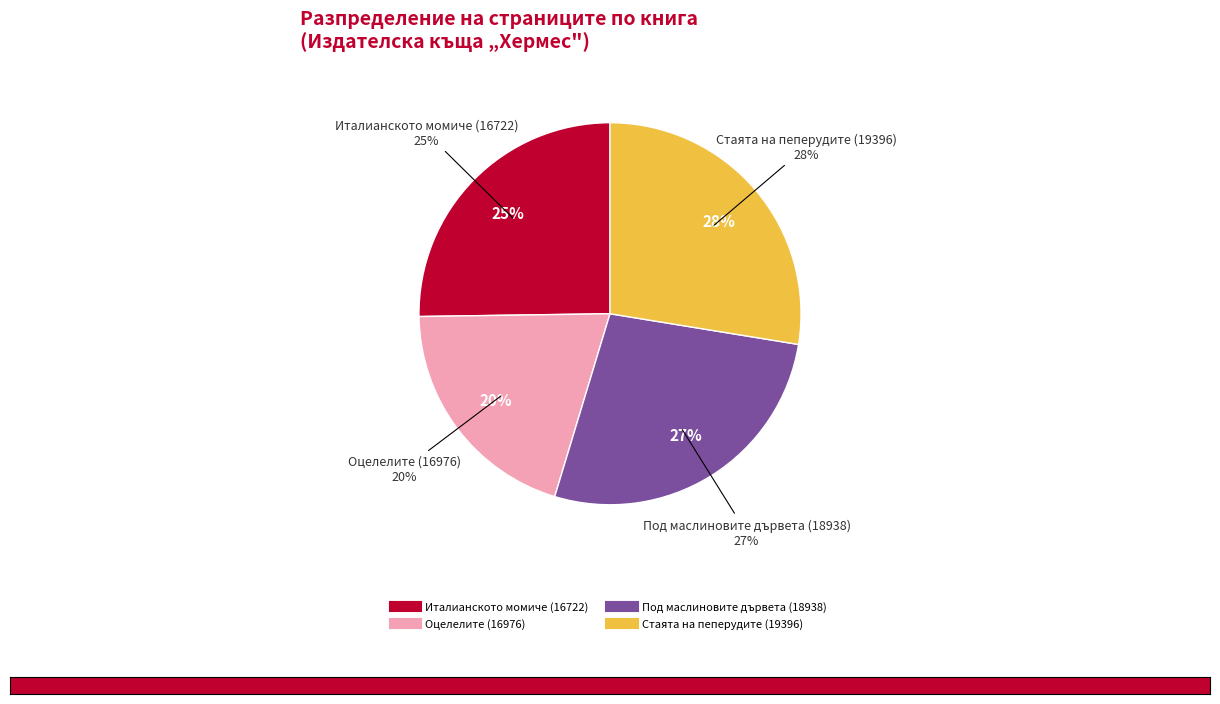

True or false: Оцелелите (16976) accounts for 20% of the total.

True